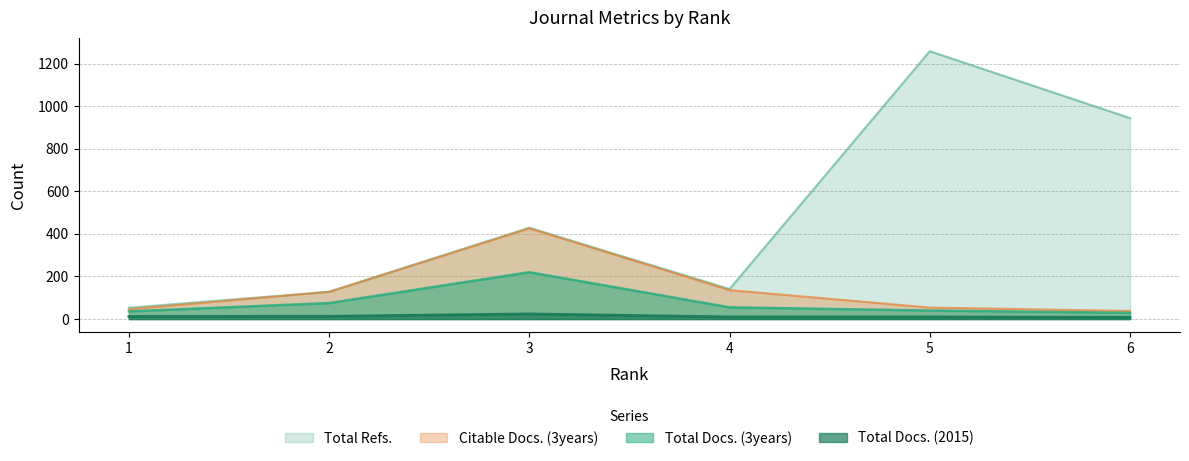

Reading left to right, list all the values displayed in this chart.

Total Docs. (2015): 1=12	2=13	3=24	4=10	5=10	6=8
Total Docs. (3years): 1=36	2=75	3=220	4=55	5=40	6=29
Total Refs.: 1=53	2=128	3=429	4=141	5=1258	6=944
Citable Docs. (3years): 1=46	2=128	3=426	4=136	5=54	6=38